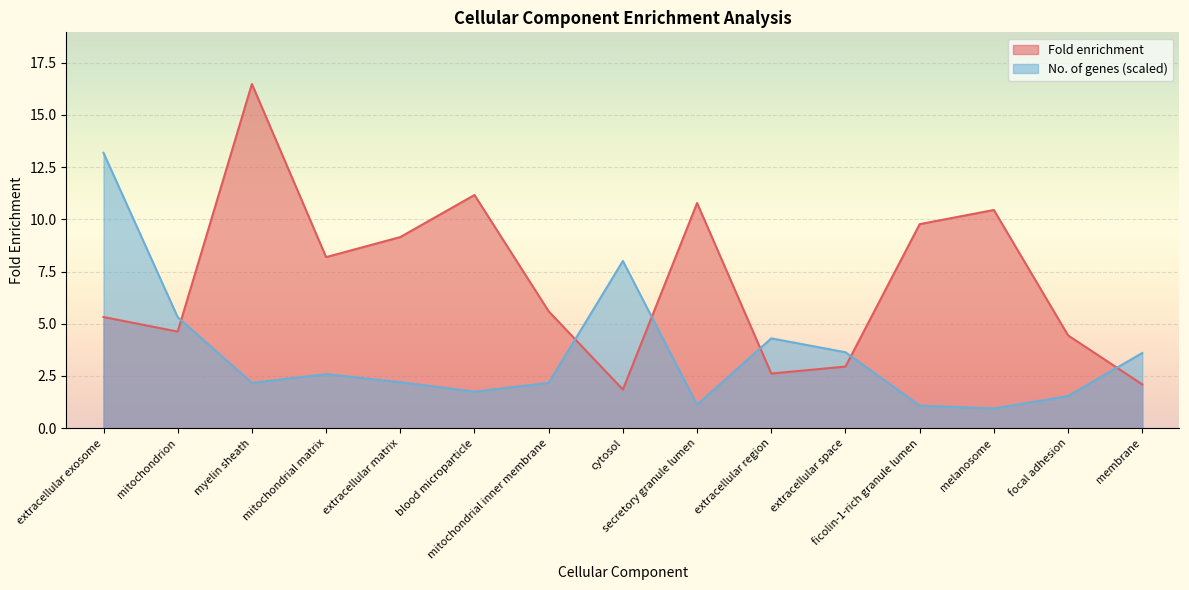

Count the number of data series in this chart.

2